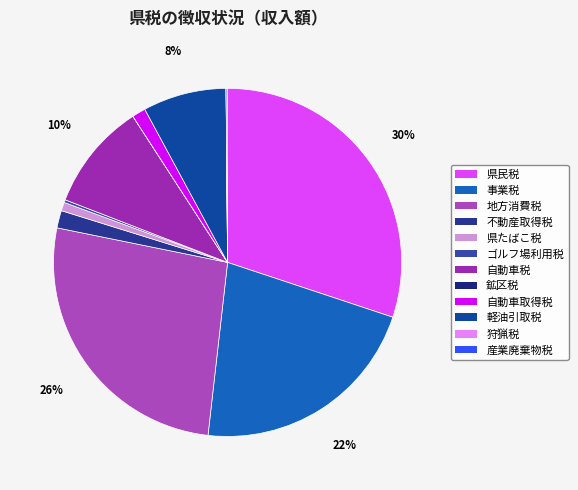

To the nearest percent, what portion does 自動車税 represent?

10%